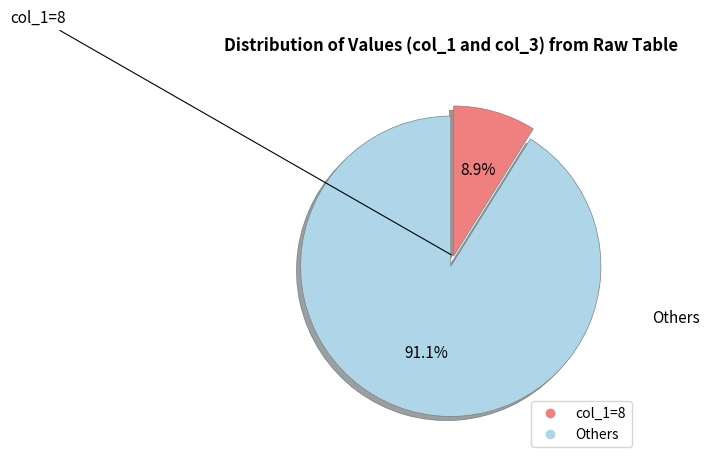

Does any single category account for the majority?

Yes